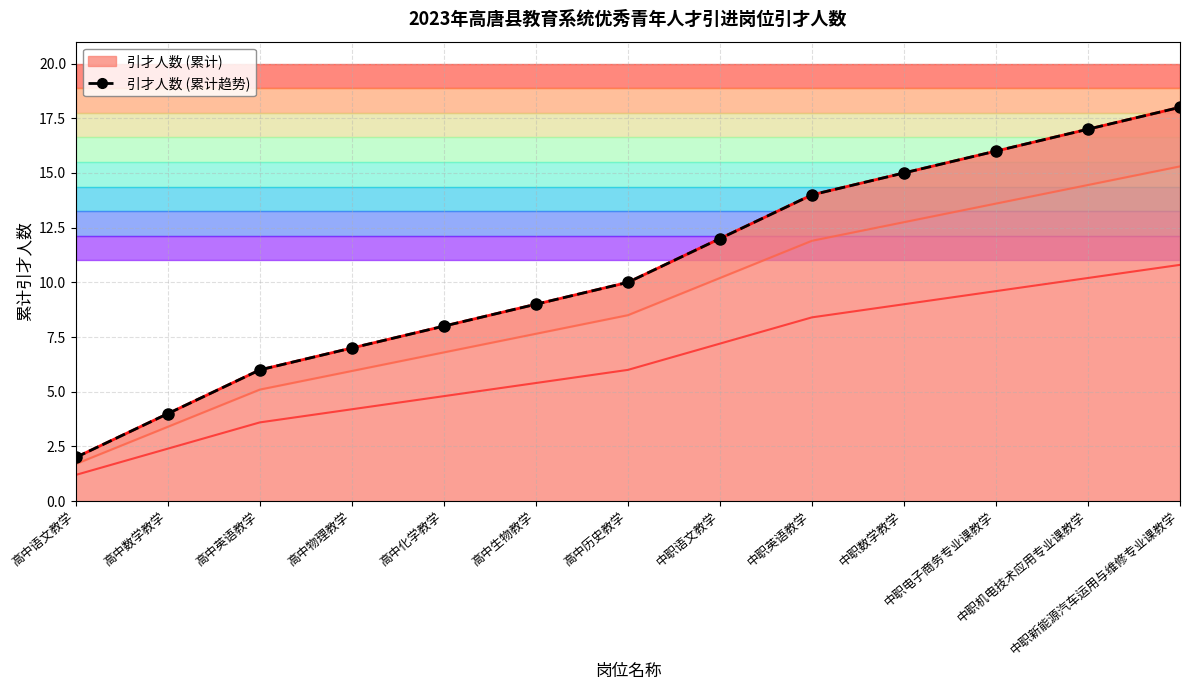

Rank the categories by value from highest to lowest.

中职新能源汽车运用与维修专业课教学, 中职机电技术应用专业课教学, 中职电子商务专业课教学, 中职数学教学, 中职英语教学, 中职语文教学, 高中历史教学, 高中生物教学, 高中化学教学, 高中物理教学, 高中英语教学, 高中数学教学, 高中语文教学